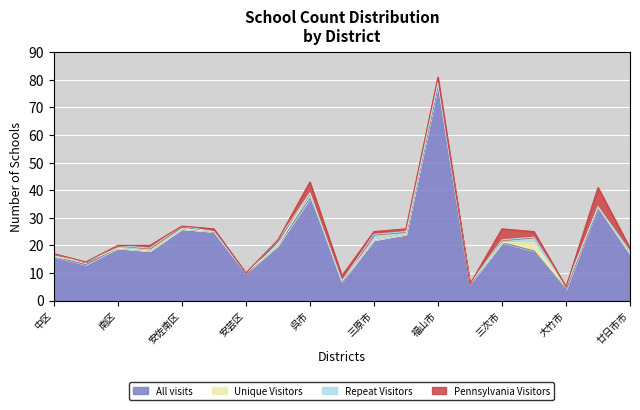

The Unique Visitors series shows 0 at 竹原市. True or false?

True